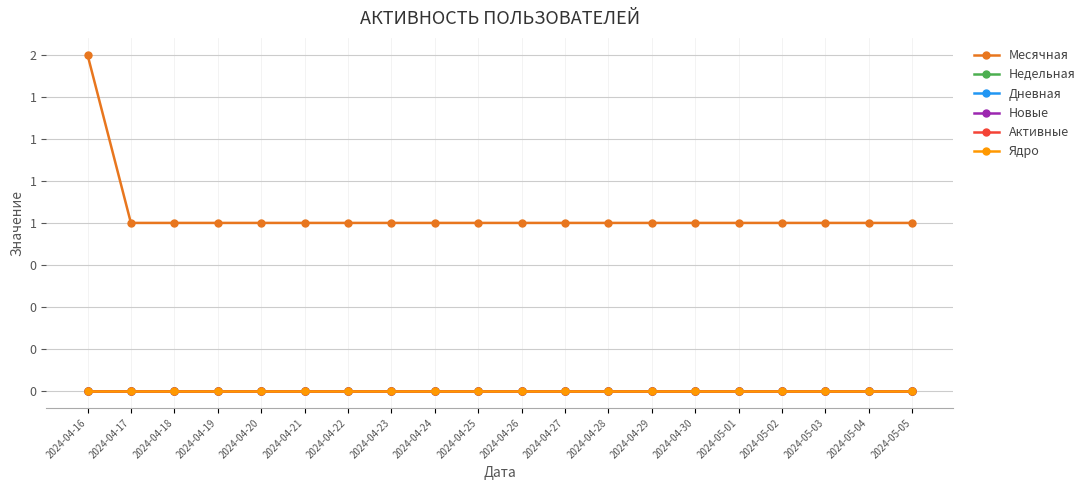

What is the spread (max minus min) of values at 2024-05-05?

1